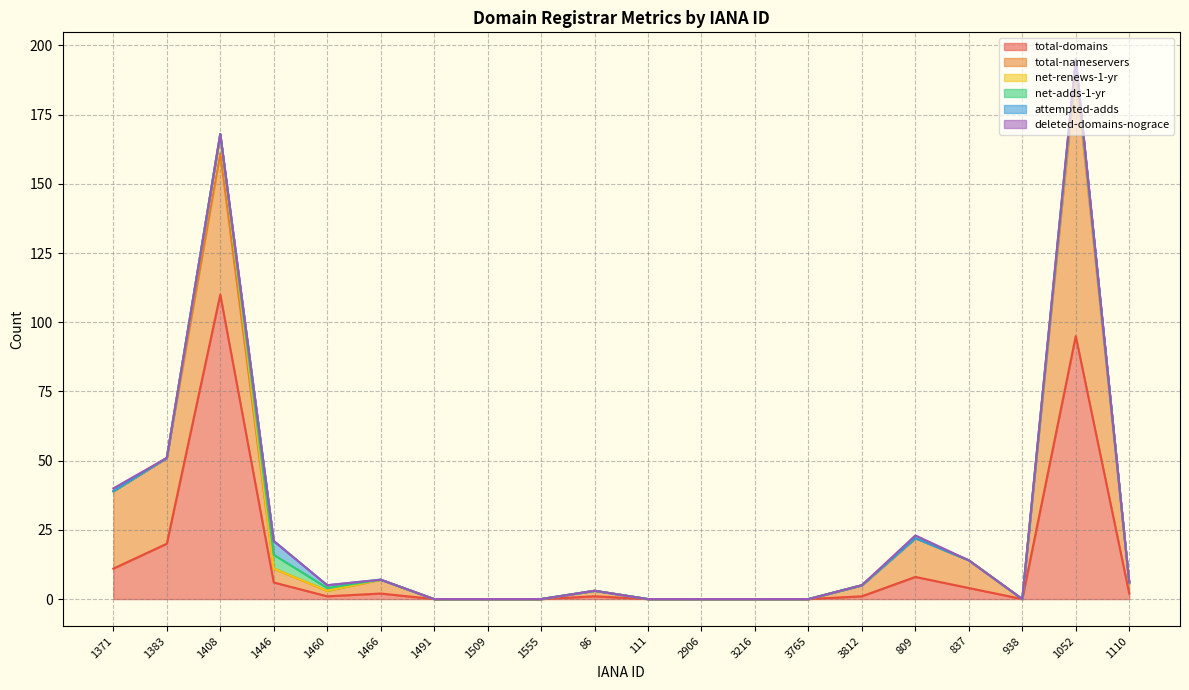

Reading right to left, transcribe all the data shown in this chart.

total-domains: 1110=2	1052=95	938=0	837=4	809=8	3812=1	3765=0	3216=0	2906=0	111=0	86=1	1555=0	1509=0	1491=0	1466=2	1460=1	1446=6	1408=110	1383=20	1371=11
total-nameservers: 1110=4	1052=96	938=0	837=10	809=14	3812=4	3765=0	3216=0	2906=0	111=0	86=2	1555=0	1509=0	1491=0	1466=5	1460=2	1446=5	1408=51	1383=31	1371=28
net-renews-1-yr: 1110=0	1052=2	938=0	837=0	809=0	3812=0	3765=0	3216=0	2906=0	111=0	86=0	1555=0	1509=0	1491=0	1466=0	1460=0	1446=0	1408=7	1383=0	1371=0
net-adds-1-yr: 1110=0	1052=1	938=0	837=0	809=0	3812=0	3765=0	3216=0	2906=0	111=0	86=0	1555=0	1509=0	1491=0	1466=0	1460=1	1446=5	1408=0	1383=0	1371=0
attempted-adds: 1110=0	1052=1	938=0	837=0	809=0	3812=0	3765=0	3216=0	2906=0	111=0	86=0	1555=0	1509=0	1491=0	1466=0	1460=1	1446=5	1408=0	1383=0	1371=0
deleted-domains-nograce: 1110=0	1052=0	938=0	837=0	809=1	3812=0	3765=0	3216=0	2906=0	111=0	86=0	1555=0	1509=0	1491=0	1466=0	1460=0	1446=0	1408=0	1383=0	1371=1